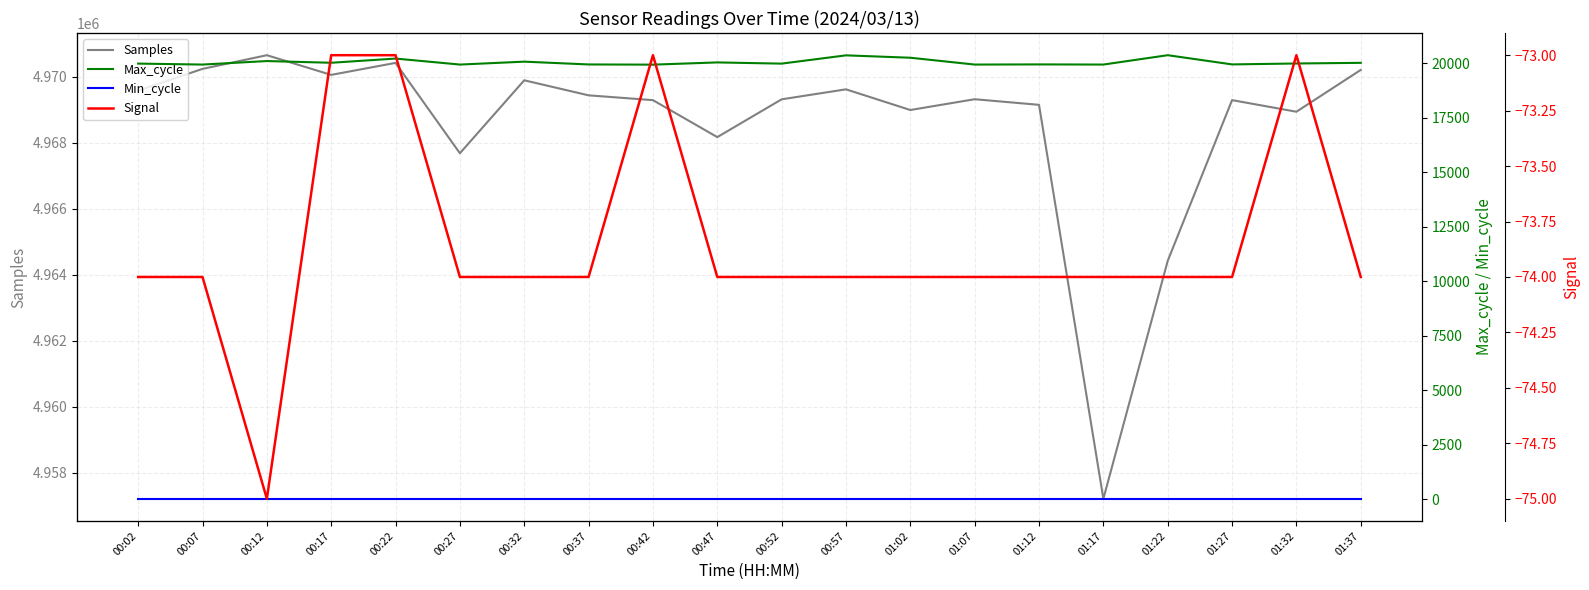

What is the maximum value for Samples?

4970654